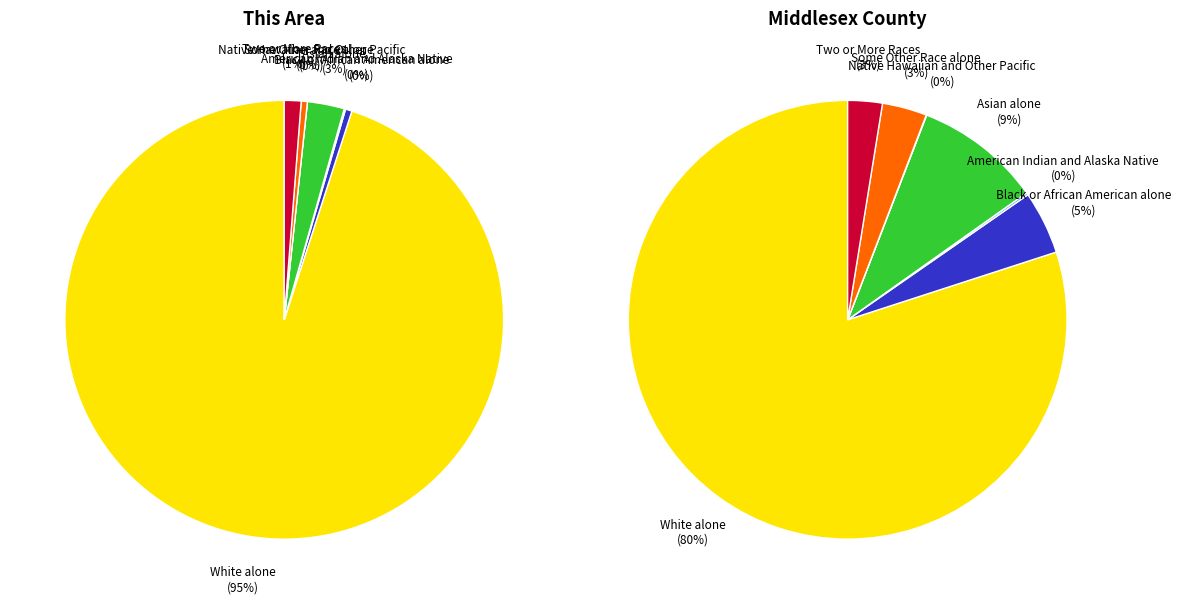

Combined, do Some Other Race alone and Black or African American alone account for over 50%?

No